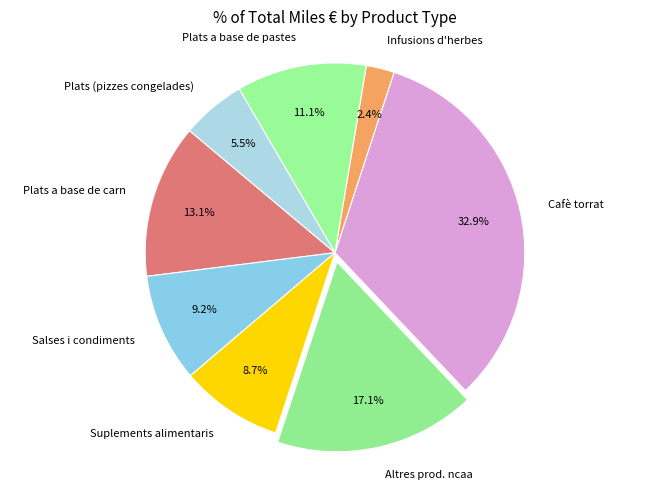

Is there any slice that represents more than half of the pie?

No